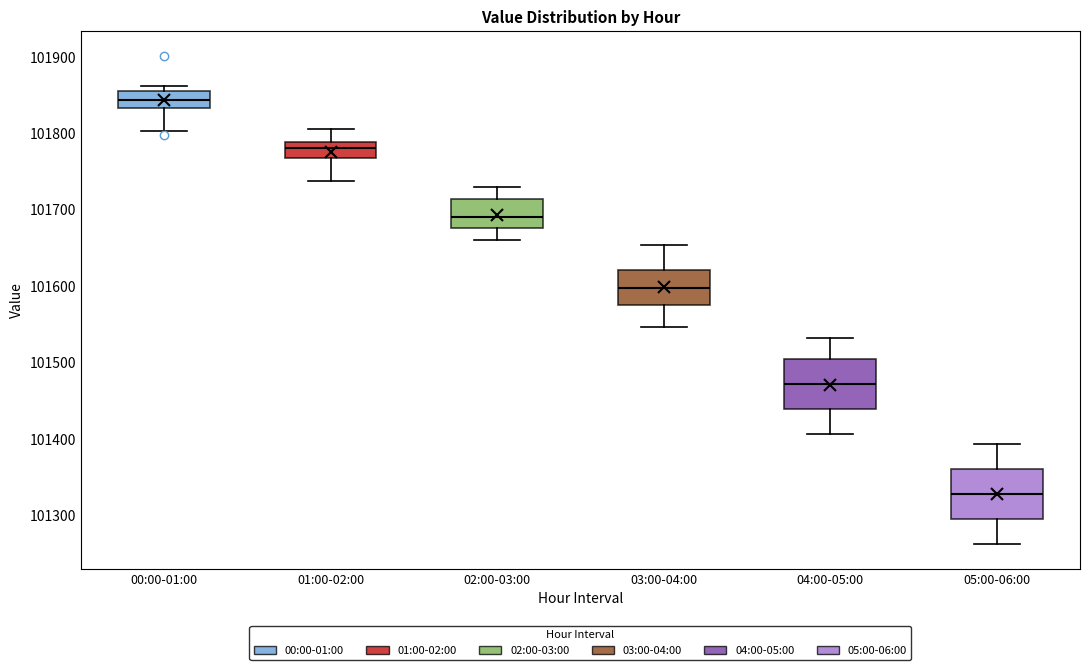

Reading left to right, read every box against the y-axis: the position of its median line, the range the box covers, and the ends of its whiskers. The values are not printed on the chart, so give them approximately, as read against the axis.

00:00-01:00: median 101840, box 101830 to 101860, whiskers 101800 to 101860 (just above the box's upper edge)
01:00-02:00: median 101780, box 101770 to 101790, whiskers 101740 to 101810
02:00-03:00: median 101690, box 101680 to 101710, whiskers 101660 to 101730
03:00-04:00: median 101600, box 101580 to 101620, whiskers 101550 to 101650
04:00-05:00: median 101470, box 101440 to 101500, whiskers 101410 to 101530
05:00-06:00: median 101330, box 101290 to 101360, whiskers 101260 to 101390